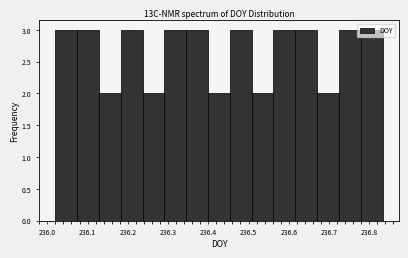

Reading left to right, list every bar in this chart as the range it spans on the x-axis followed by its height. Neither the bar edges nor the heights are printed on the chart, so give them approximately, as read against the axes.

236.02 to 236.07: 3
236.07 to 236.13: 3
236.13 to 236.18: 2
236.18 to 236.24: 3
236.24 to 236.29: 2
236.29 to 236.35: 3
236.35 to 236.40: 3
236.40 to 236.45: 2
236.45 to 236.51: 3
236.51 to 236.56: 2
236.56 to 236.62: 3
236.62 to 236.67: 3
236.67 to 236.72: 2
236.72 to 236.78: 3
236.78 to 236.83: 3